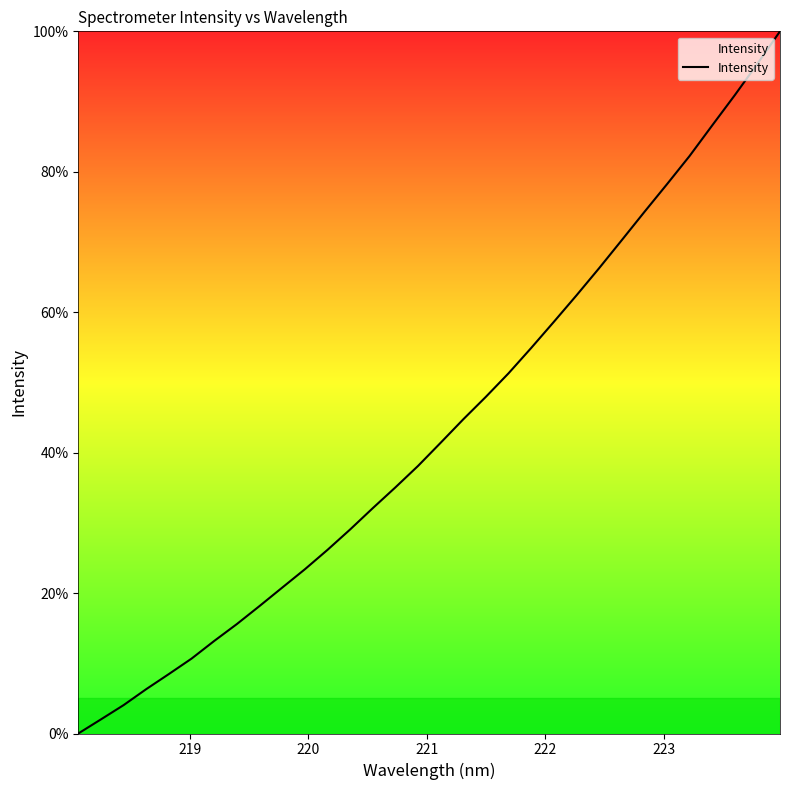

What is the maximum value shown in the chart?

100.0